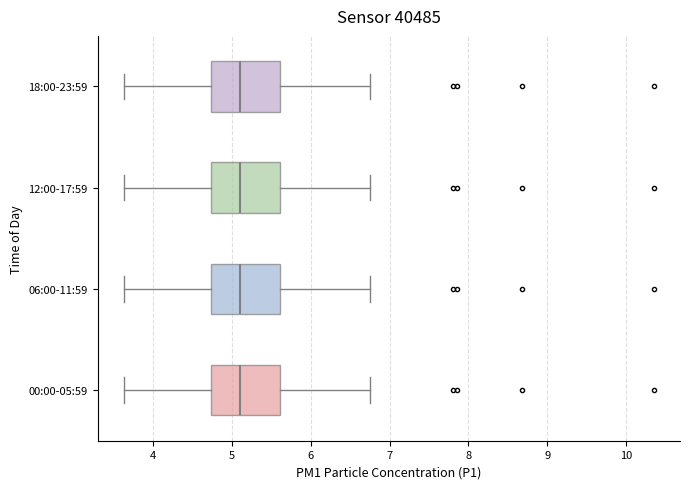

Reading bottom to top, transcribe this box plot: for each box, give where its median line is, the range the box spans, and where its two whiskers end, as read against the x-axis. The values are not printed on the chart, so give them approximately, as read against the axis.

00:00-05:59: median 5.1, box 4.7 to 5.6, whiskers 3.6 to 6.8
06:00-11:59: median 5.1, box 4.7 to 5.6, whiskers 3.6 to 6.8
12:00-17:59: median 5.1, box 4.7 to 5.6, whiskers 3.6 to 6.8
18:00-23:59: median 5.1, box 4.7 to 5.6, whiskers 3.6 to 6.8